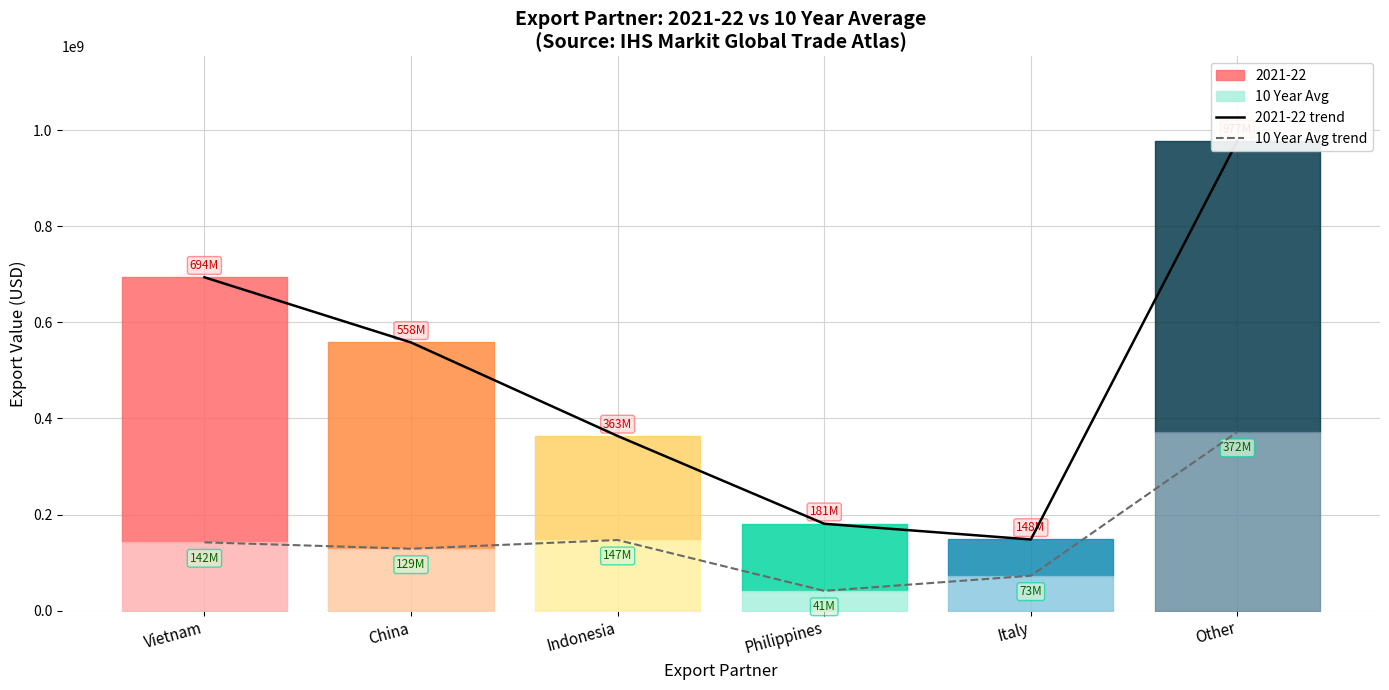

What is the greatest value displayed?

977459595.0